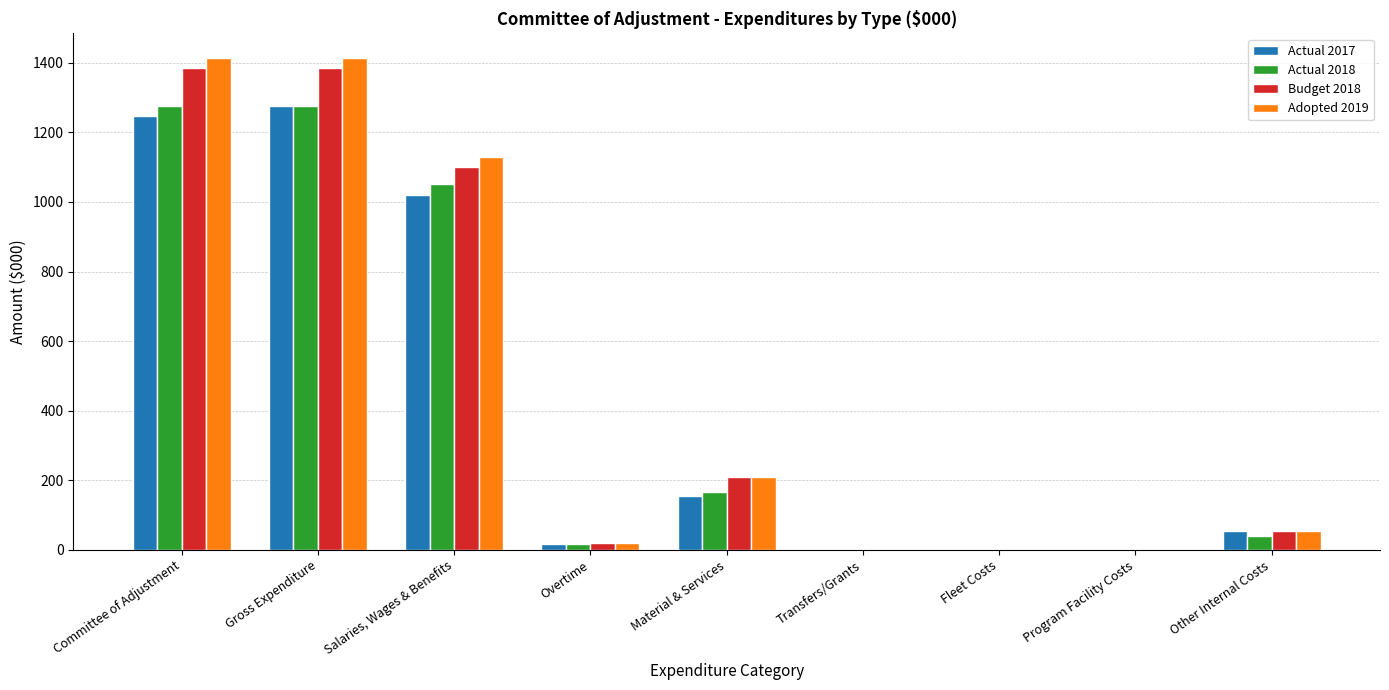

What is the sum of the Budget 2018 values at Committee of Adjustment and Transfers/Grants?

1384